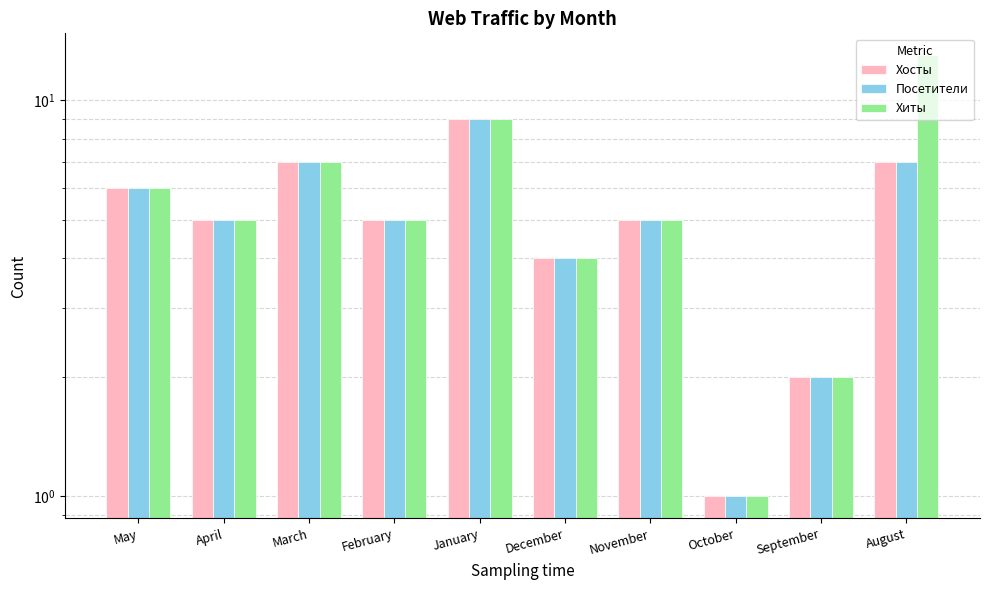

At December, list the series in order from smallest to largest.

Хосты, Посетители, Хиты